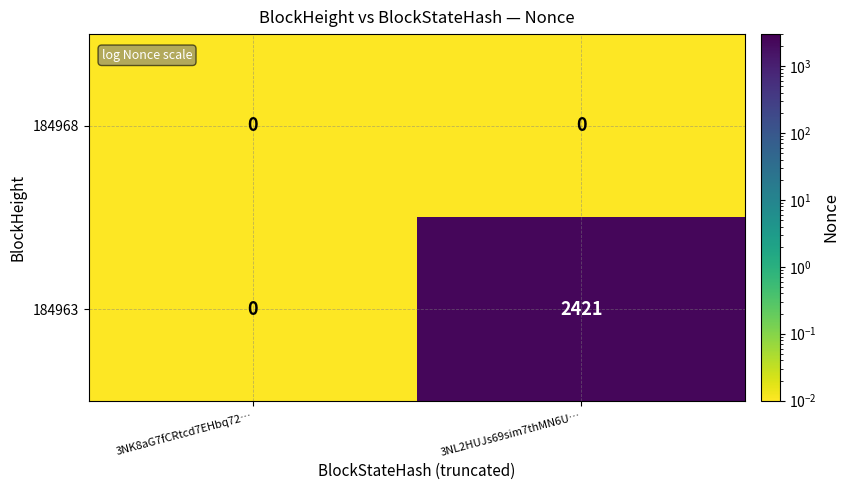

Which series has the largest total across all categories?

184963